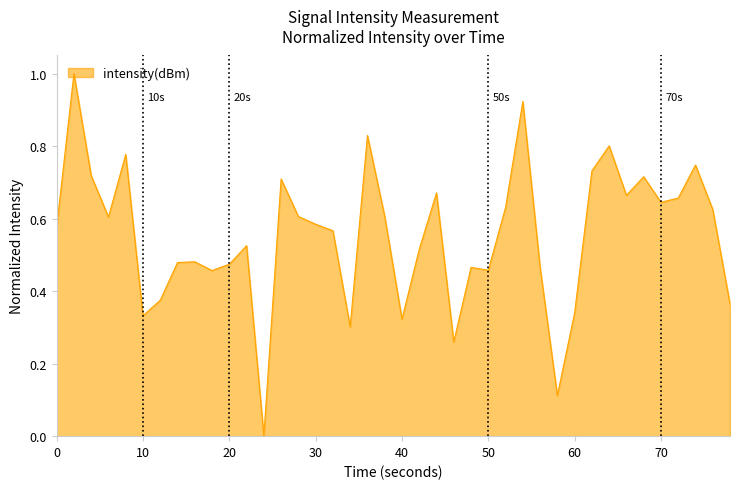

What is the maximum value shown in the chart?

1.0